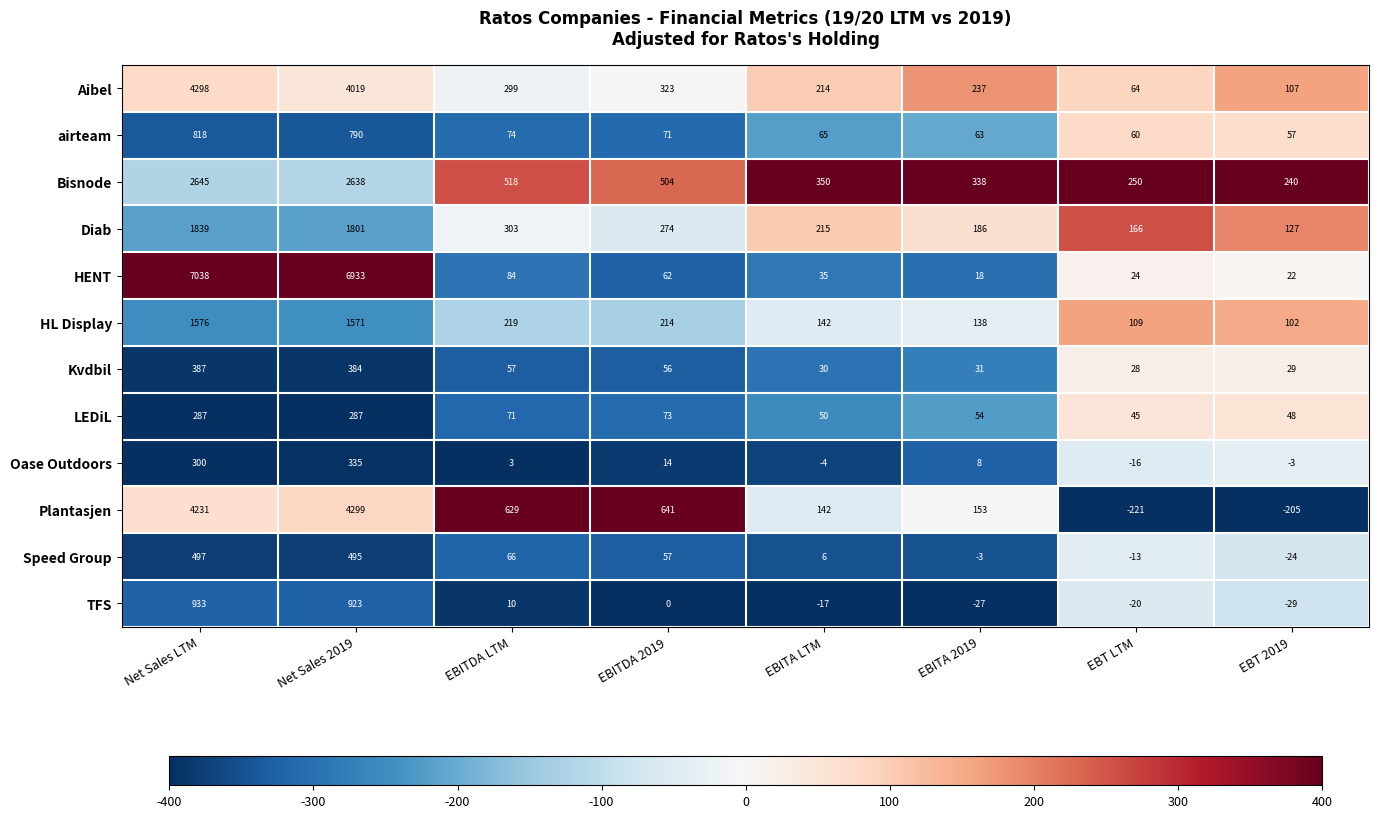

Which label corresponds to the smallest value in the chart?

EBT LTM